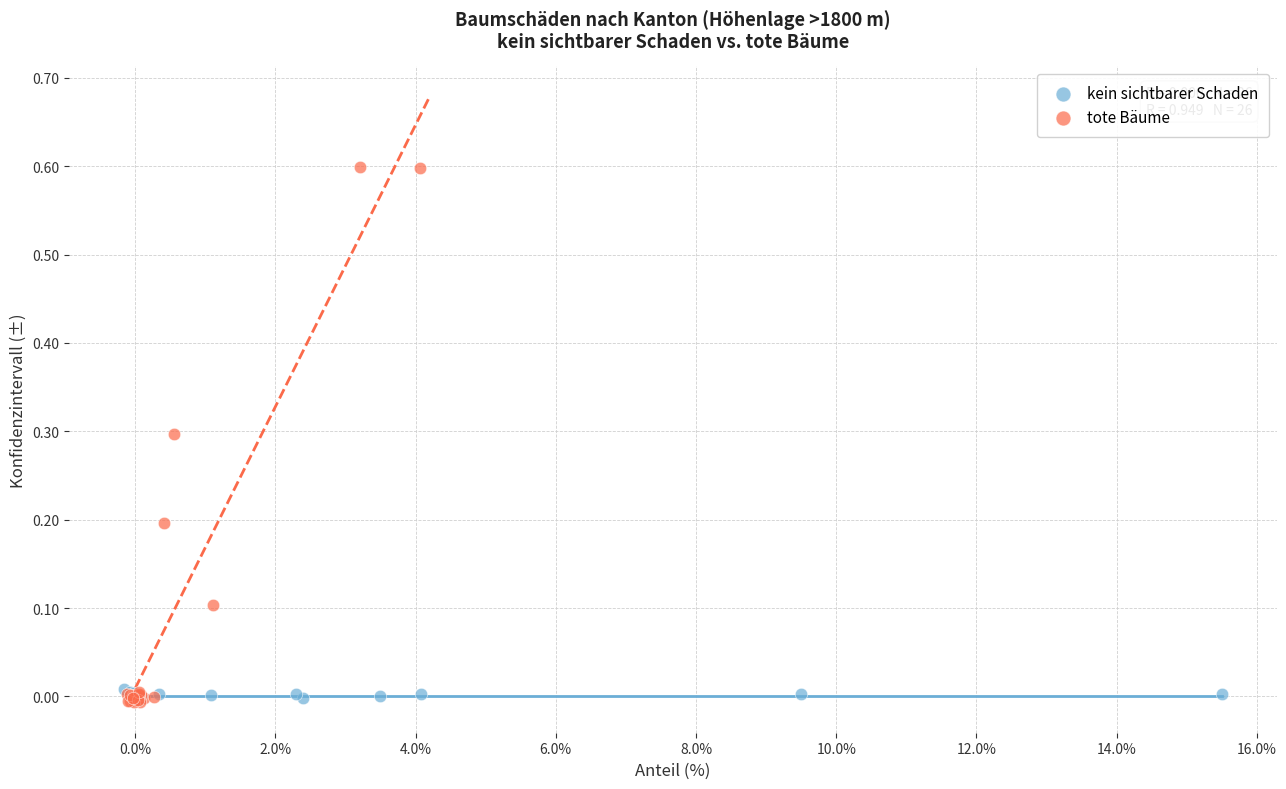

What are all the series names shown in the legend?

kein sichtbarer Schaden, tote Bäume